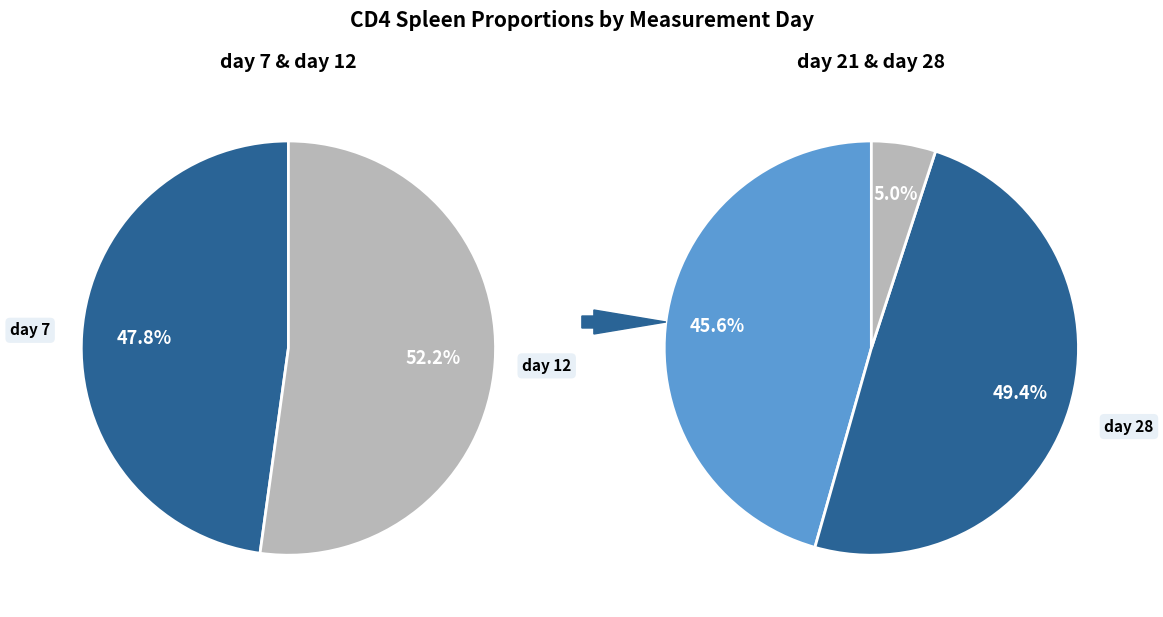

Does 4 account for over 50% of the chart?

No